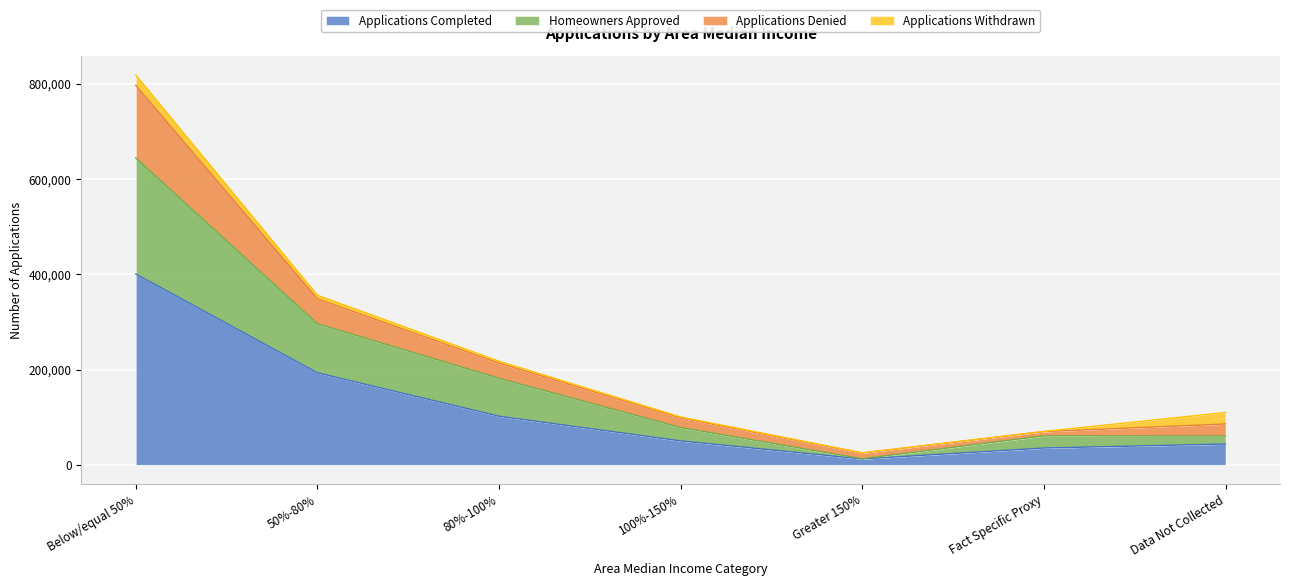

True or false: Applications Completed and Applications Denied intersect in this chart.

False